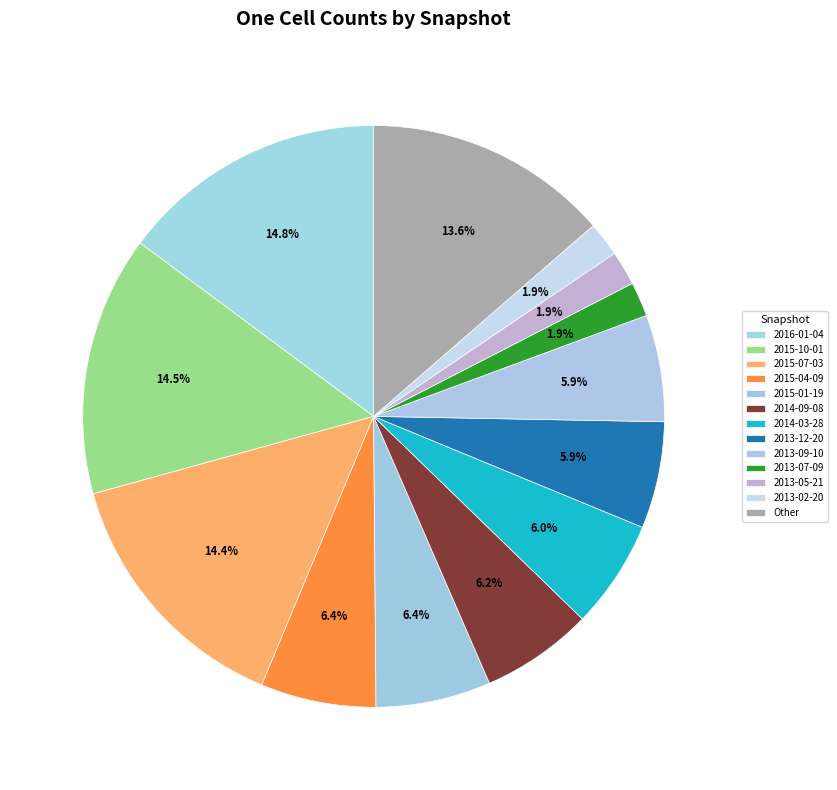

How many segments does this pie chart have?

13